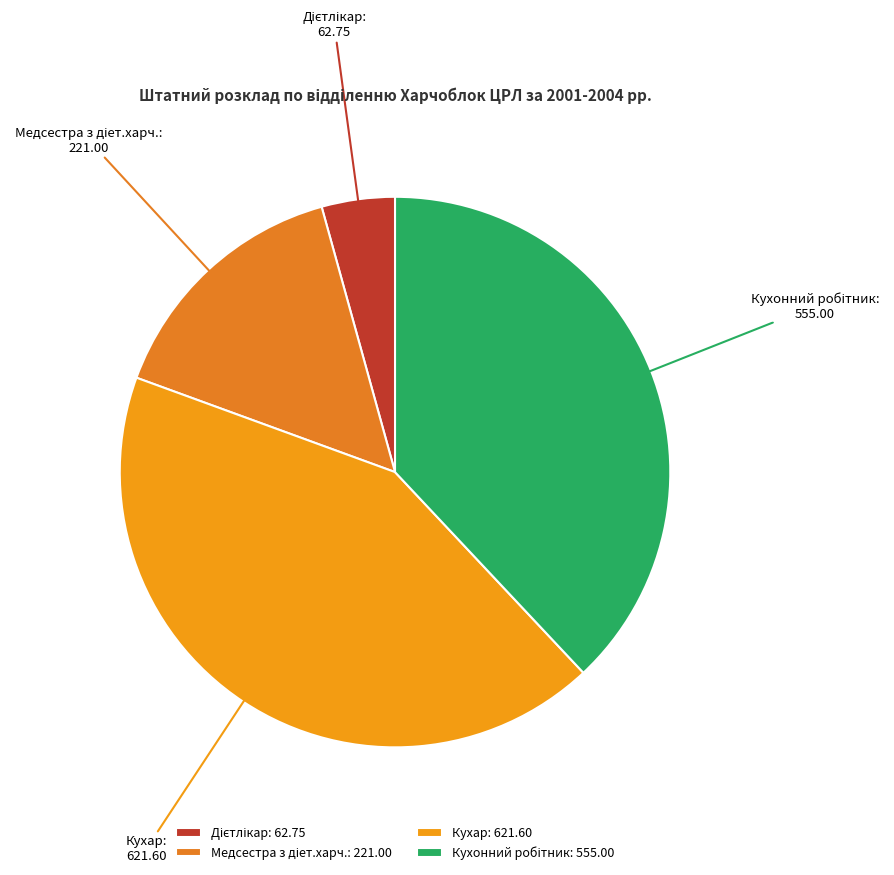

The Кухар slice represents 35% of the pie. True or false?

False